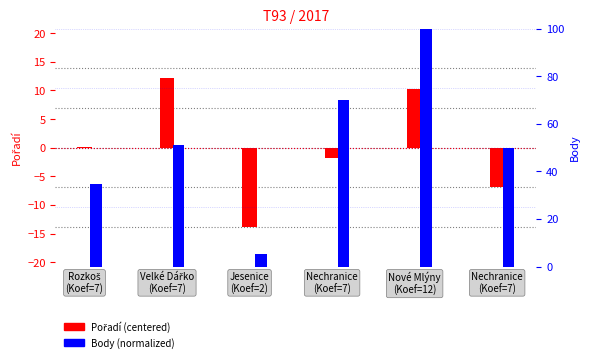

Where does the Pořadí (centered) series first go above 0?

Rozkoš
(Koef=7)